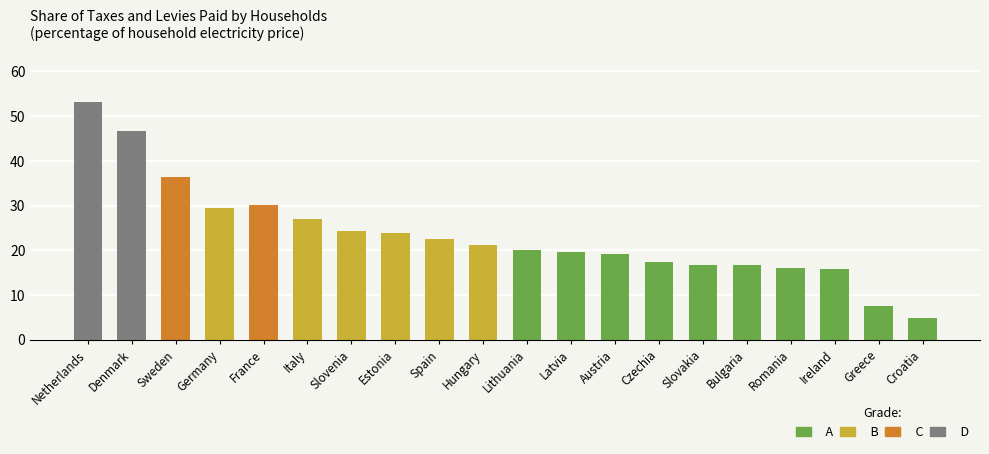

What is the difference between the maximum and second lowest values?

45.6